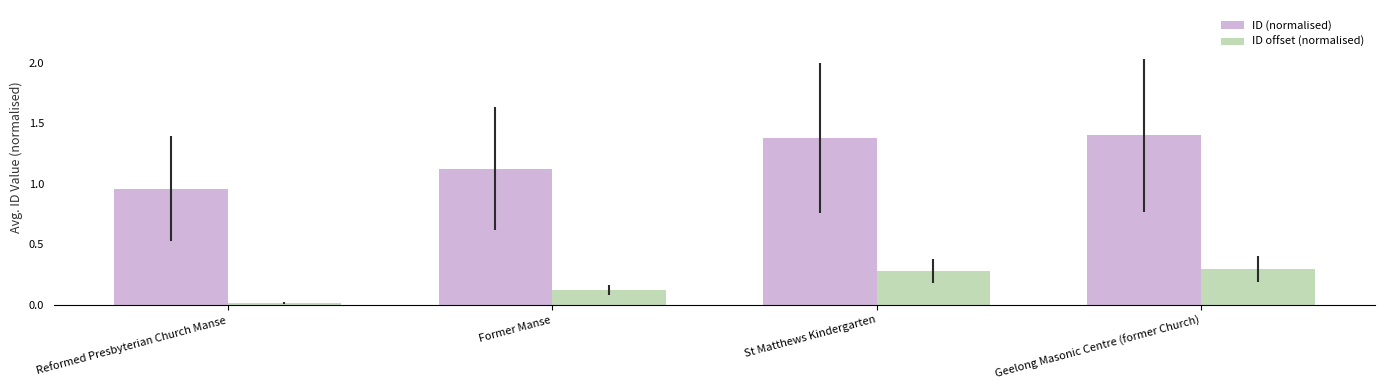

Is it true that ID offset (normalised) equals 0.2 at Former Manse?

False